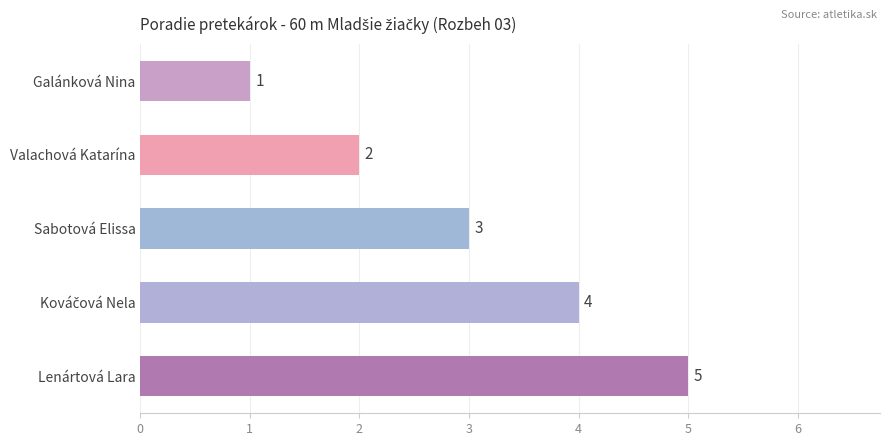

At which category does the chart reach its peak across all series?

Lenártová Lara